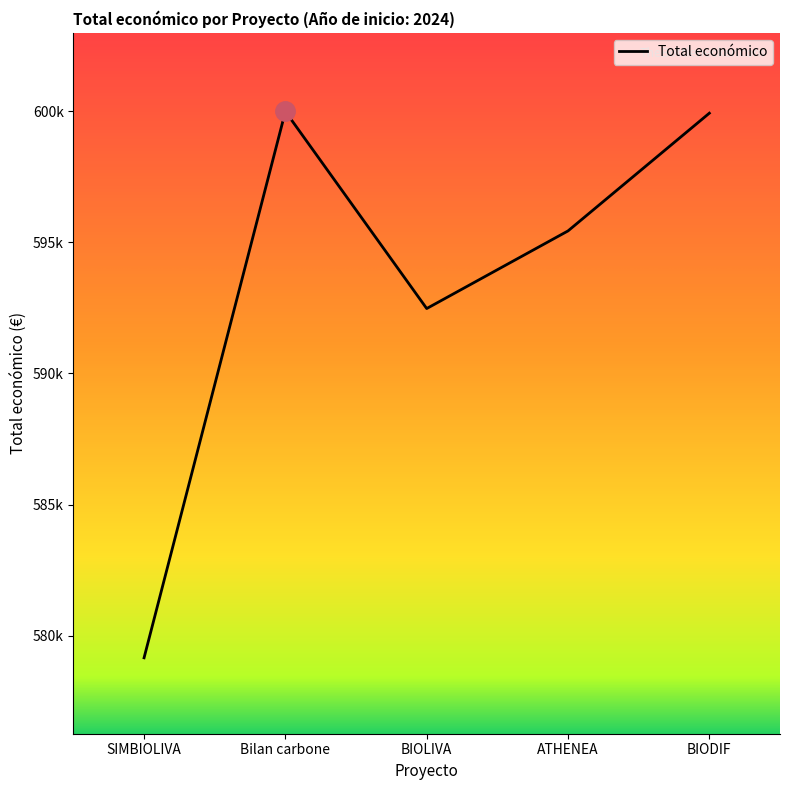

Does the chart display data point markers on the line(s)?

No